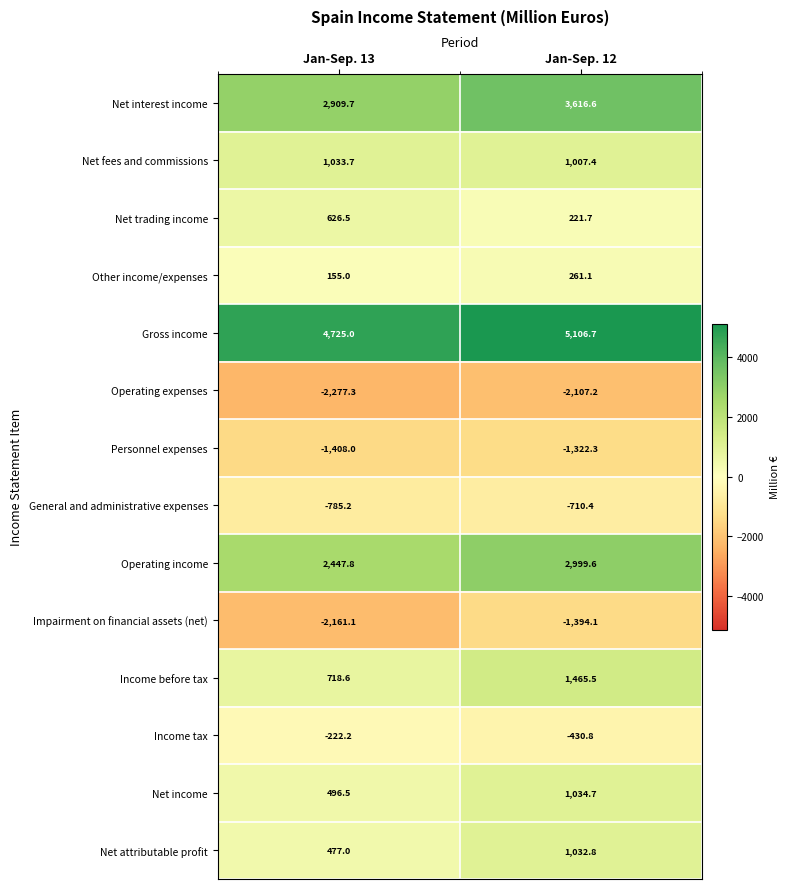

Rank the series at Jan-Sep. 13 from highest to lowest value.

Gross income, Net interest income, Operating income, Net fees and commissions, Income before tax, Net trading income, Net income, Net attributable profit, Other income/expenses, Income tax, General and administrative expenses, Personnel expenses, Impairment on financial assets (net), Operating expenses